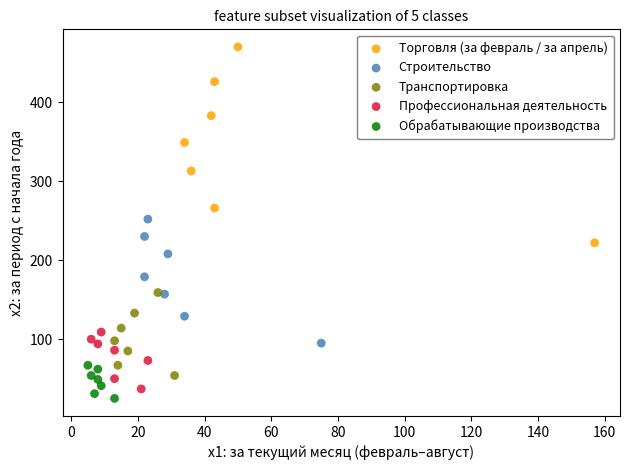

Which series contains the highest Y value?

Торговля (за февраль / за апрель)